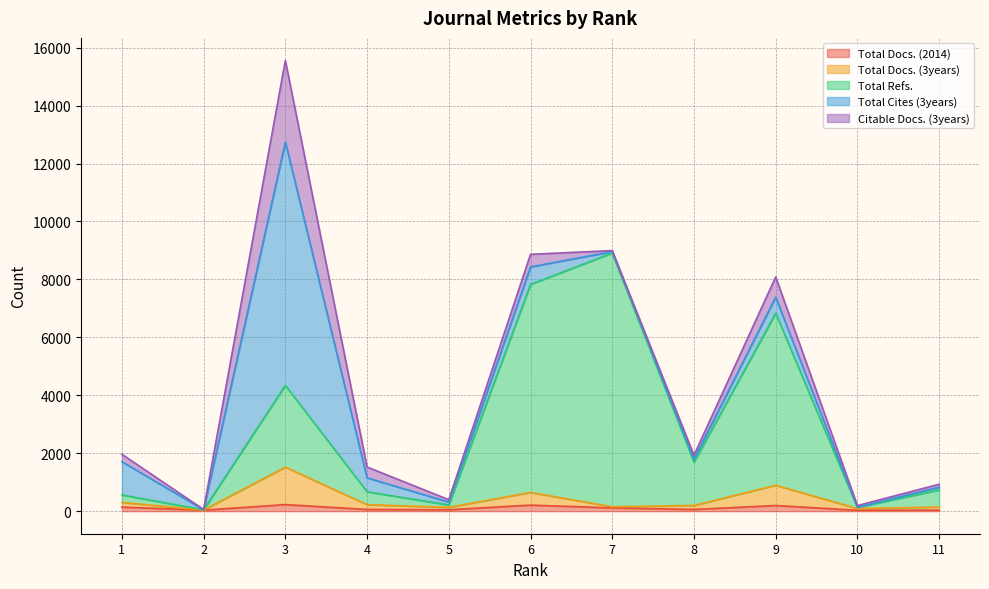

Rank the categories by Total Refs. value from highest to lowest.

7, 6, 9, 3, 8, 11, 4, 1, 5, 10, 2